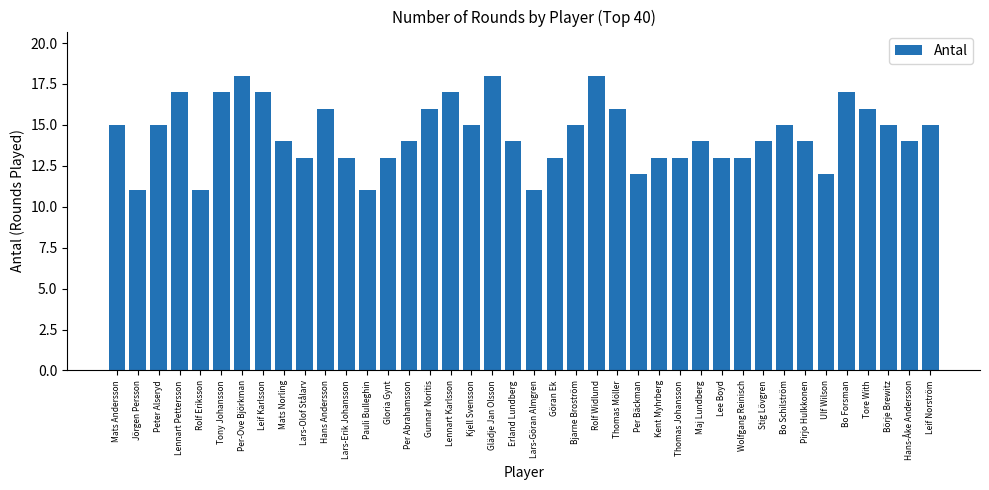

What is the label of the 24th bar from the right?

Lennart Karlsson